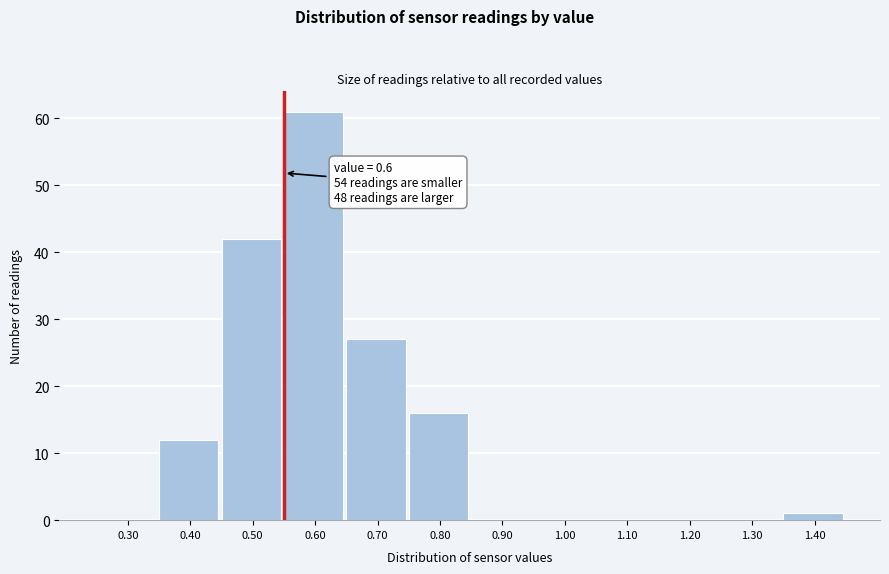

Reading left to right, what are all the values shown in this chart?

0.30=0	0.40=12	0.50=42	0.60=61	0.70=27	0.80=16	0.90=0	1.00=0	1.10=0	1.20=0	1.30=0	1.40=1